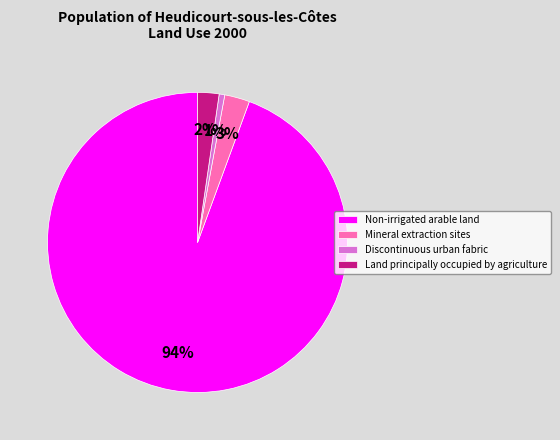

To the nearest percent, what is the combined percentage of Non-irrigated arable land and Discontinuous urban fabric?

95%